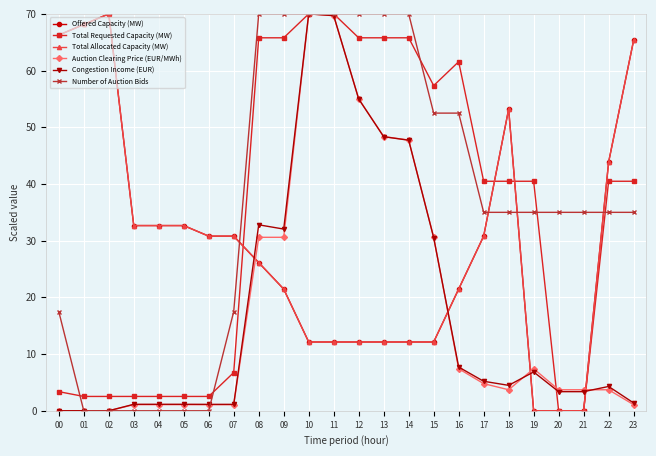

What are all the series names shown in the legend?

Offered Capacity (MW), Total Requested Capacity (MW), Total Allocated Capacity (MW), Auction Clearing Price (EUR/MWh), Congestion Income (EUR), Number of Auction Bids